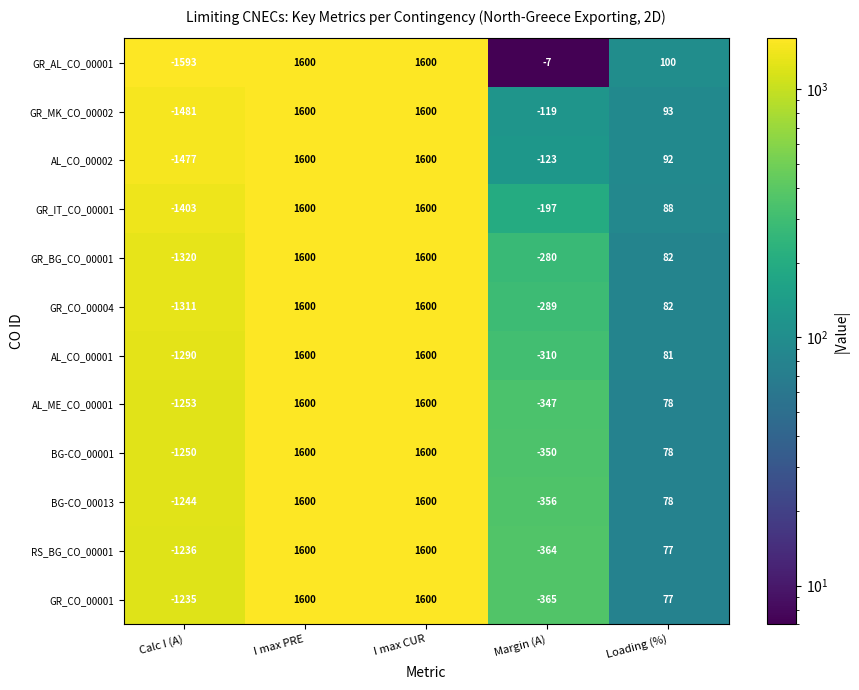

Which series has the largest total across all categories?

GR_AL_CO_00001